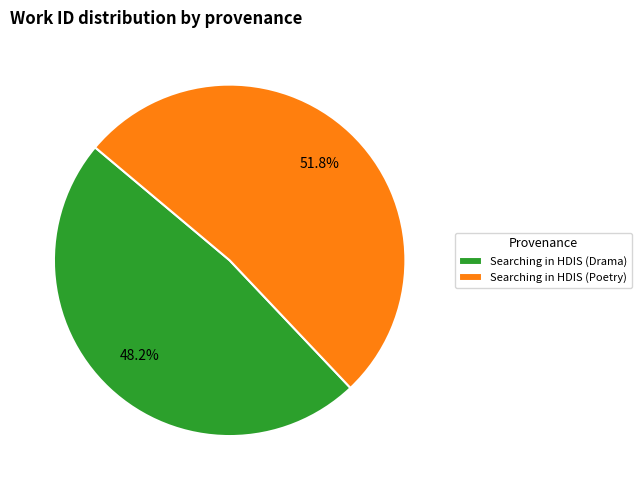

To the nearest percent, what portion does Searching in HDIS (Drama) represent?

48%